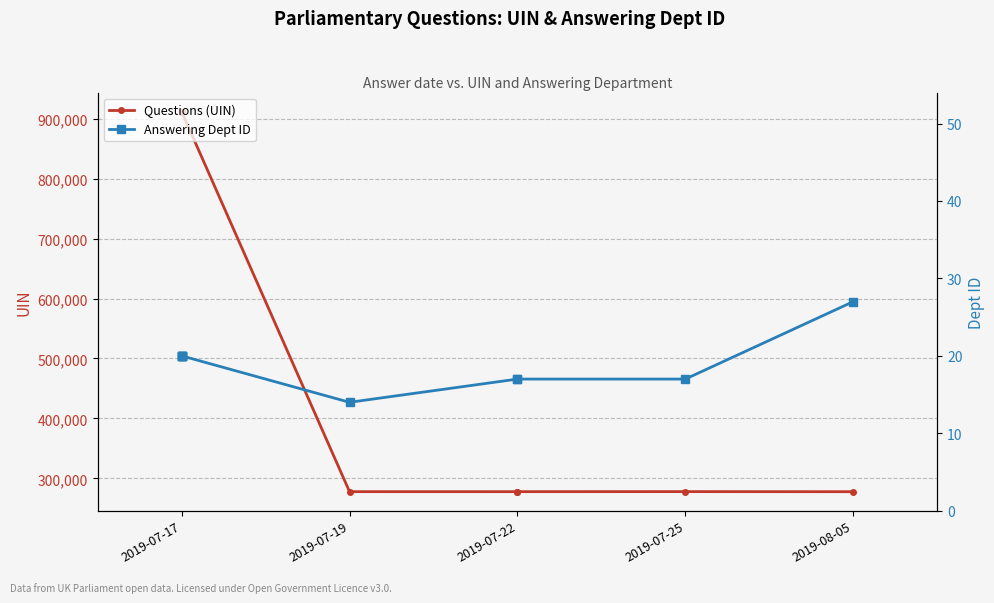

The Questions (UIN) series shows 1463042 at 2019-07-17. True or false?

False